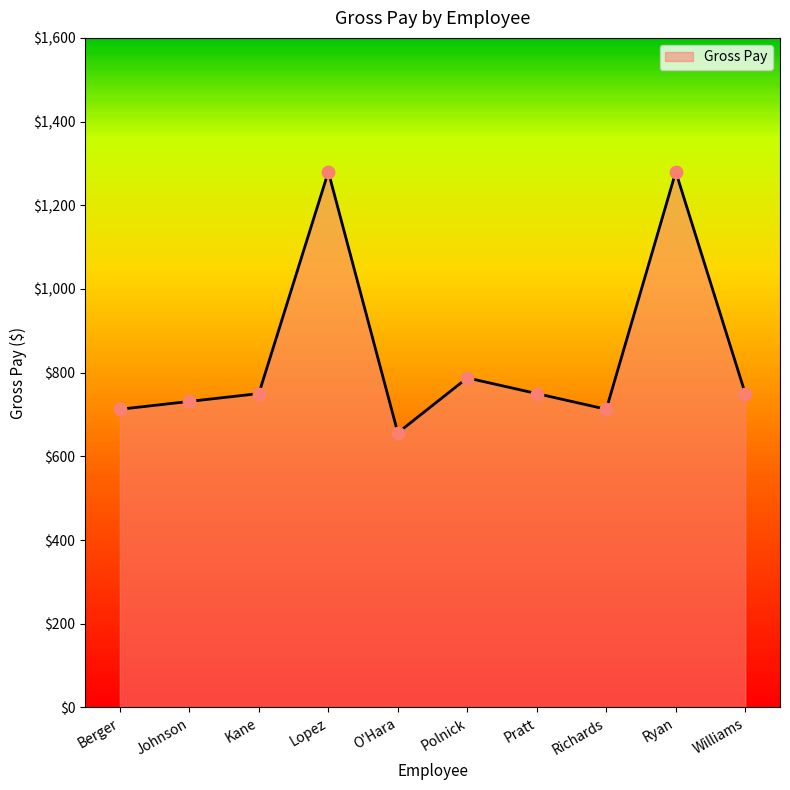

Approximately how many times larger is the value at Ryan compared to O'Hara?

2.0